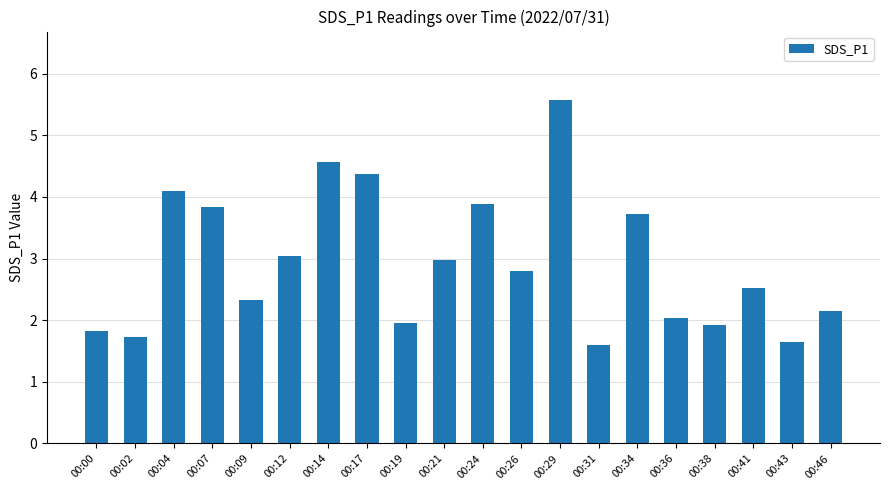

Approximately how many times larger is the value at 00:43 compared to 00:04?

0.4